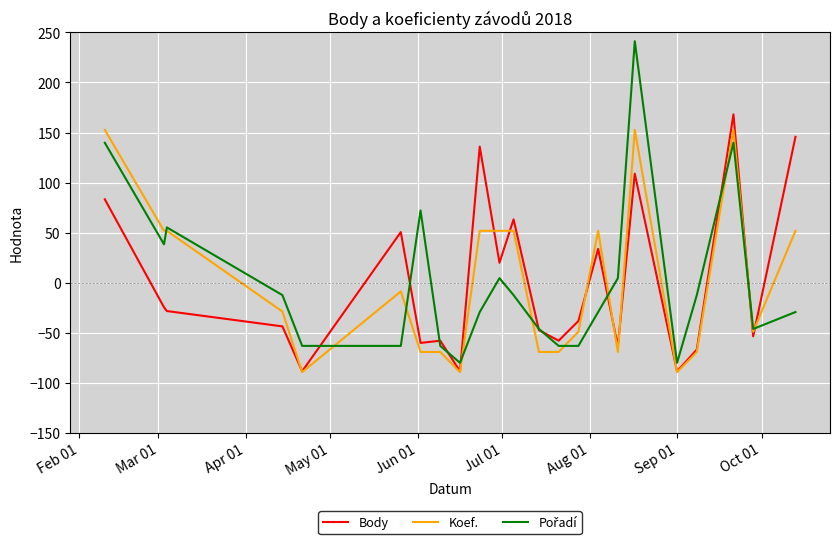

What is the smallest value displayed?

-89.5